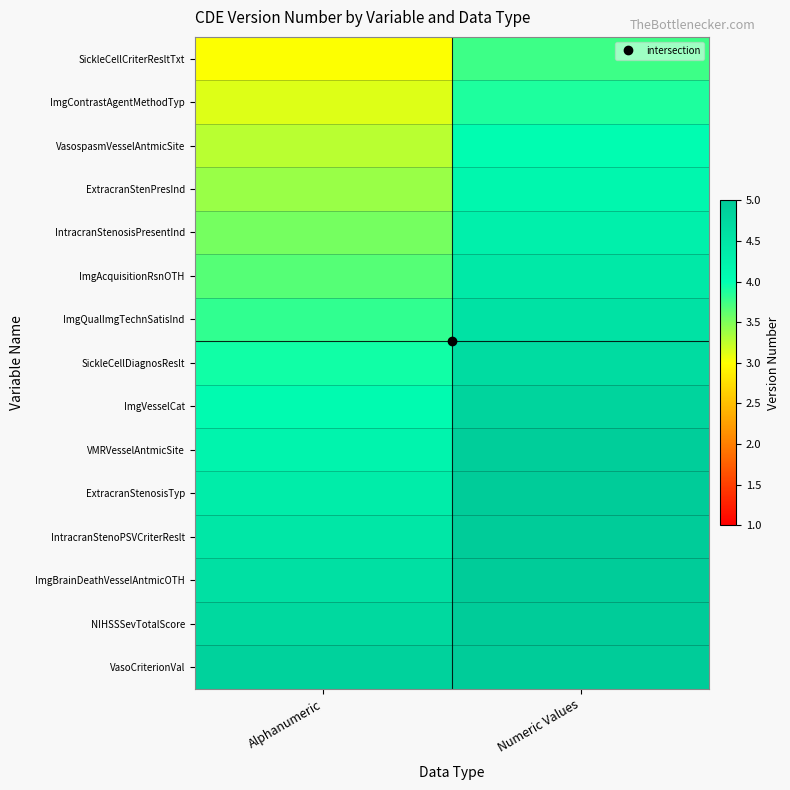

At Numeric Values, list the series in order from smallest to largest.

SickleCellCriterResltTxt, ImgContrastAgentMethodTyp, VasospasmVesselAntmicSite, ExtracranStenPresInd, IntracranStenosisPresentInd, ImgAcquisitionRsnOTH, ImgQualImgTechnSatisInd, SickleCellDiagnosReslt, ImgVesselCat, VMRVesselAntmicSite, ExtracranStenosisTyp, IntracranStenoPSVCriterReslt, ImgBrainDeathVesseIAntmicOTH, NIHSSSevTotalScore, VasoCriterionVal